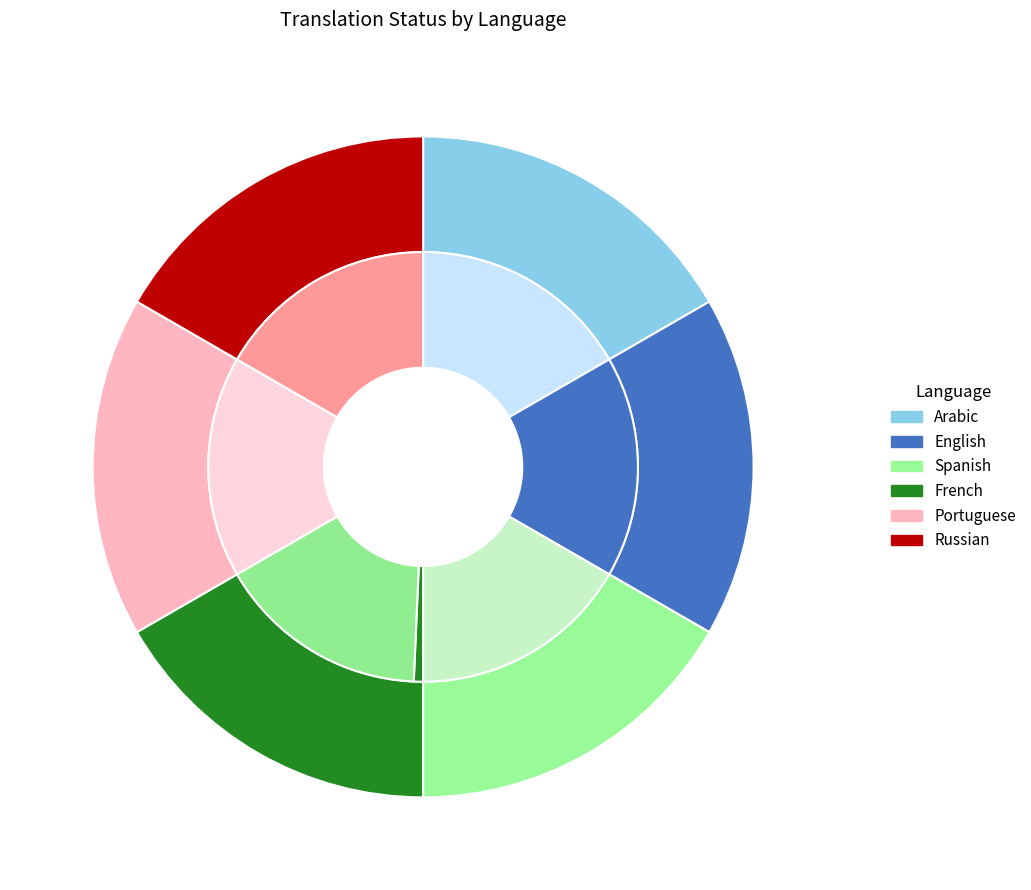

Count the number of slices in the pie.

6